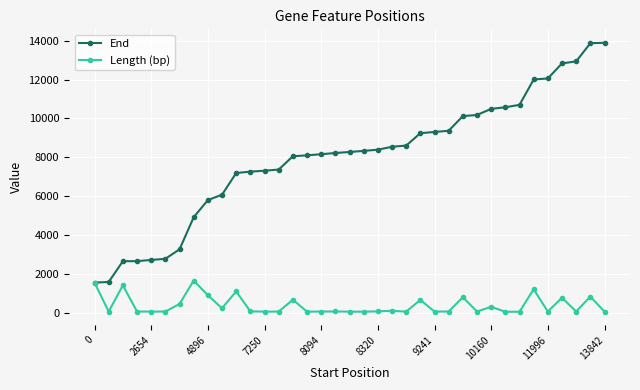

How many values in the Length (bp) series are below 65?

16